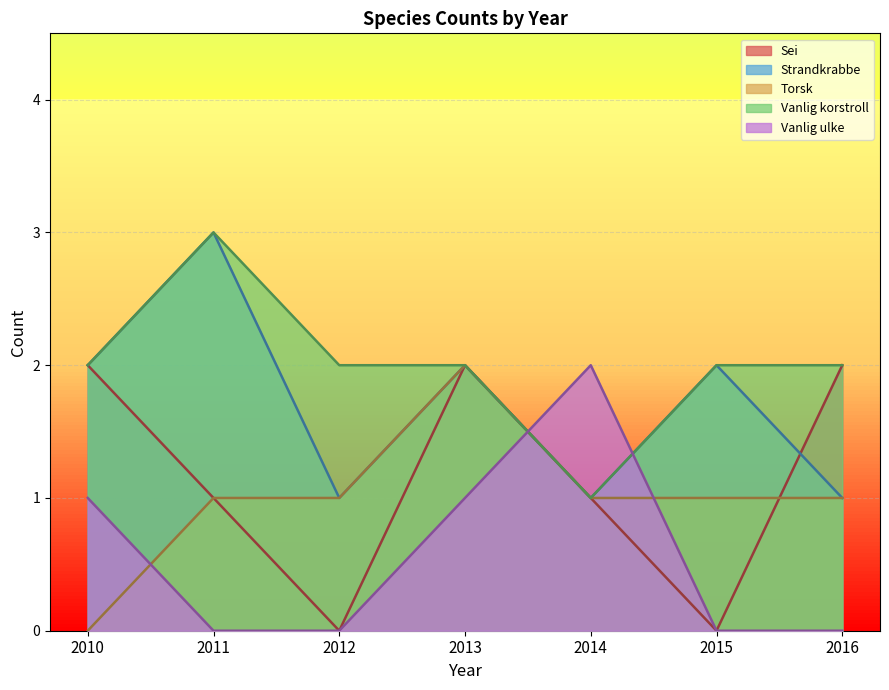

What is the difference between the highest and lowest values at 2014?

1